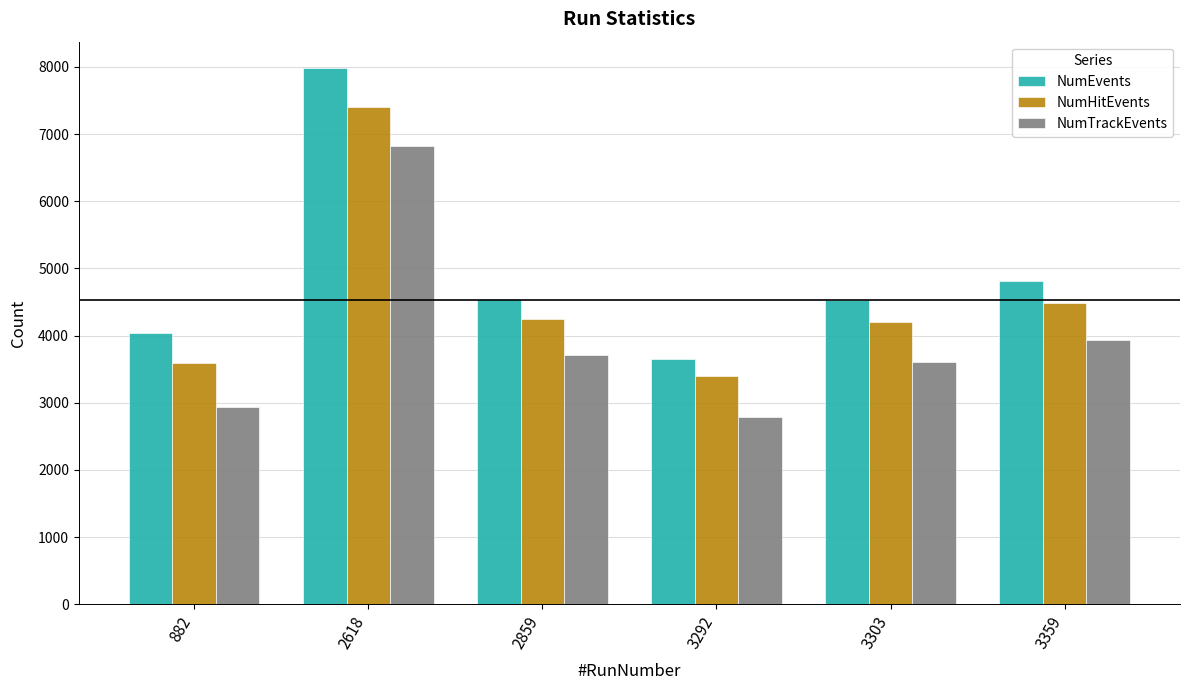

At how many categories does at least one series exceed 2864?

6